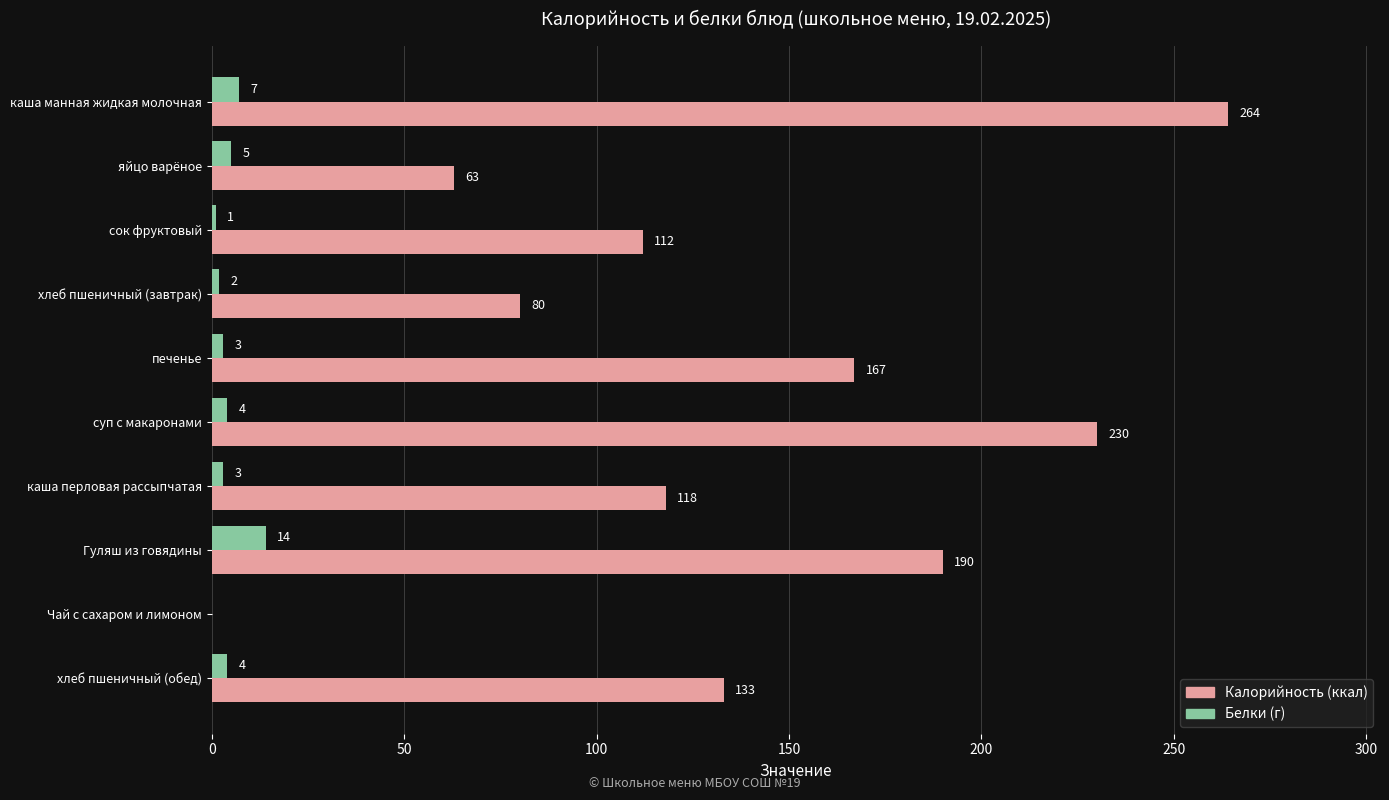

What is the total value across all series at каша перловая рассыпчатая?

121